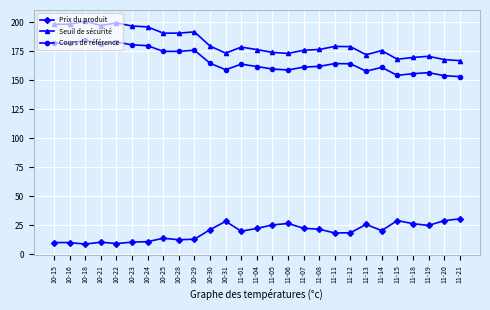

What is the label of the 24th point from the left?

11-18